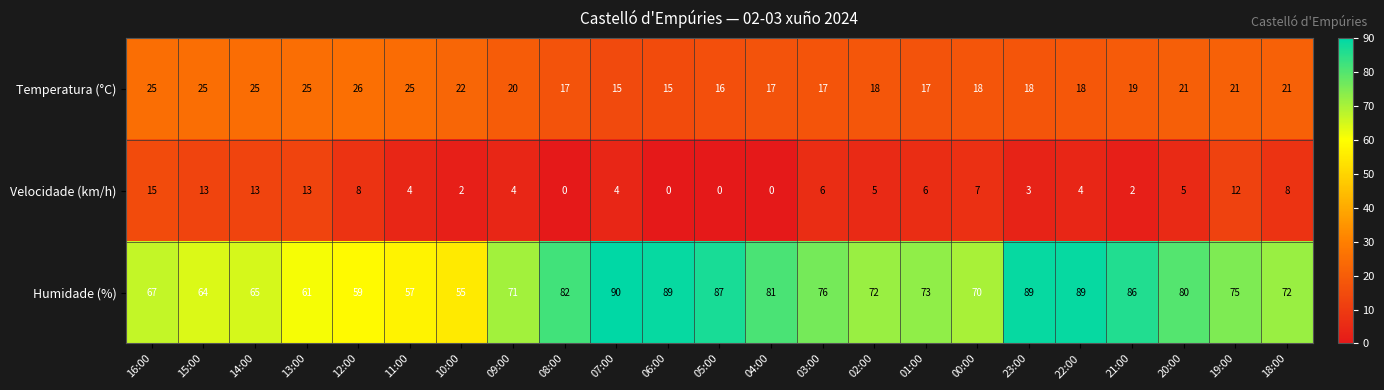

Which series has the largest range (max minus min)?

Humidade (%)